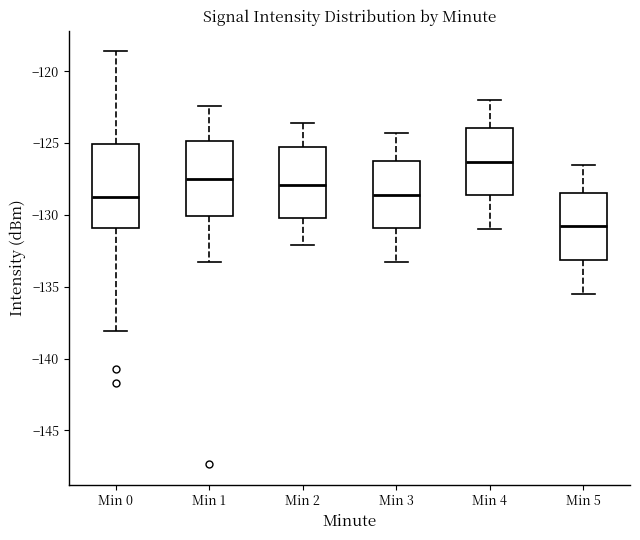

Reading left to right, read every box against the y-axis: the position of its median line, the range the box covers, and the ends of its whiskers. The values are not printed on the chart, so give them approximately, as read against the axis.

Min 0: median -129.0, box -131.0 to -125.0, whiskers -138.0 to -118.5
Min 1: median -127.5, box -130.0 to -125.0, whiskers -133.5 to -122.5
Min 2: median -128.0, box -130.0 to -125.0, whiskers -132.0 to -123.5
Min 3: median -128.5, box -131.0 to -126.5, whiskers -133.5 to -124.5
Min 4: median -126.5, box -128.5 to -124.0, whiskers -131.0 to -122.0
Min 5: median -131.0, box -133.0 to -128.5, whiskers -135.5 to -126.5